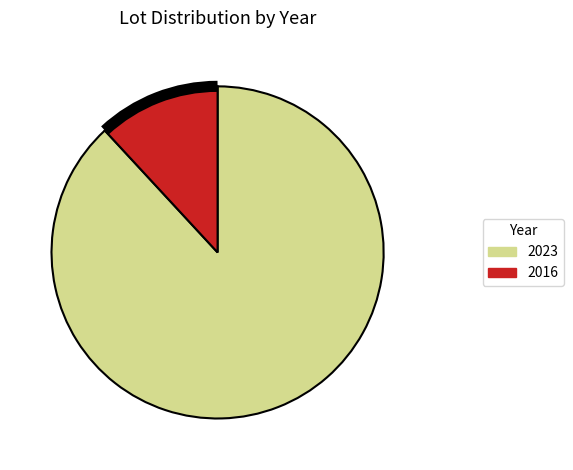

What is the smallest slice in the pie chart?

2016